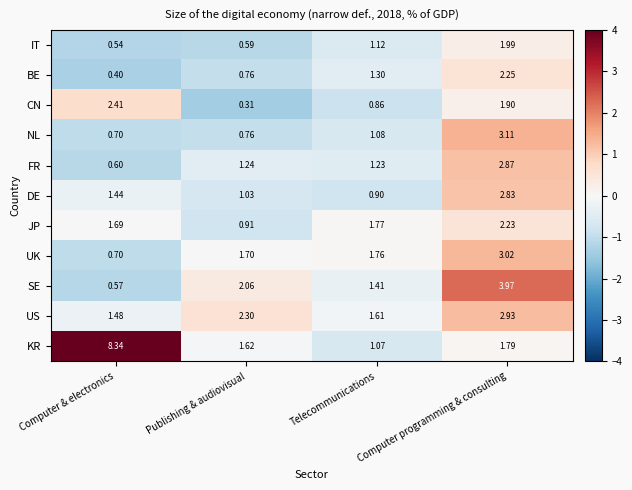

How many data points in SE are above 2?

2